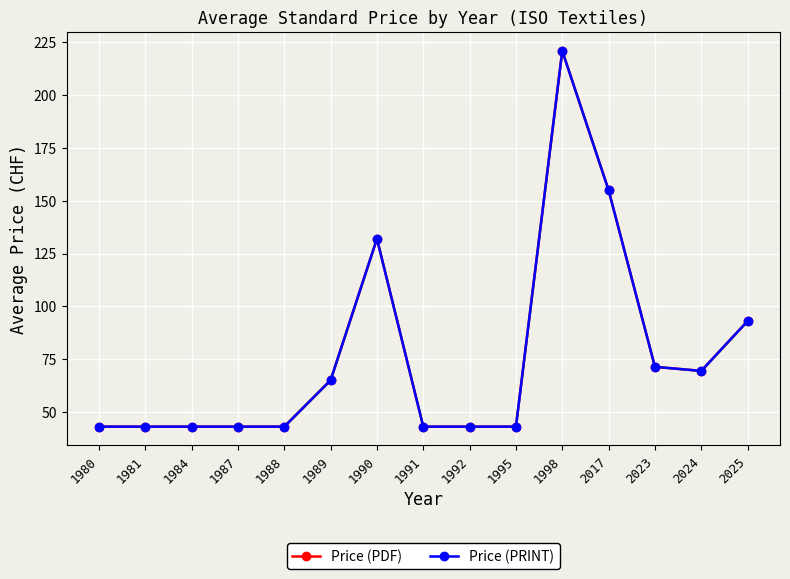

Which series changed the most between 1998 and 2025?

Price (PDF)